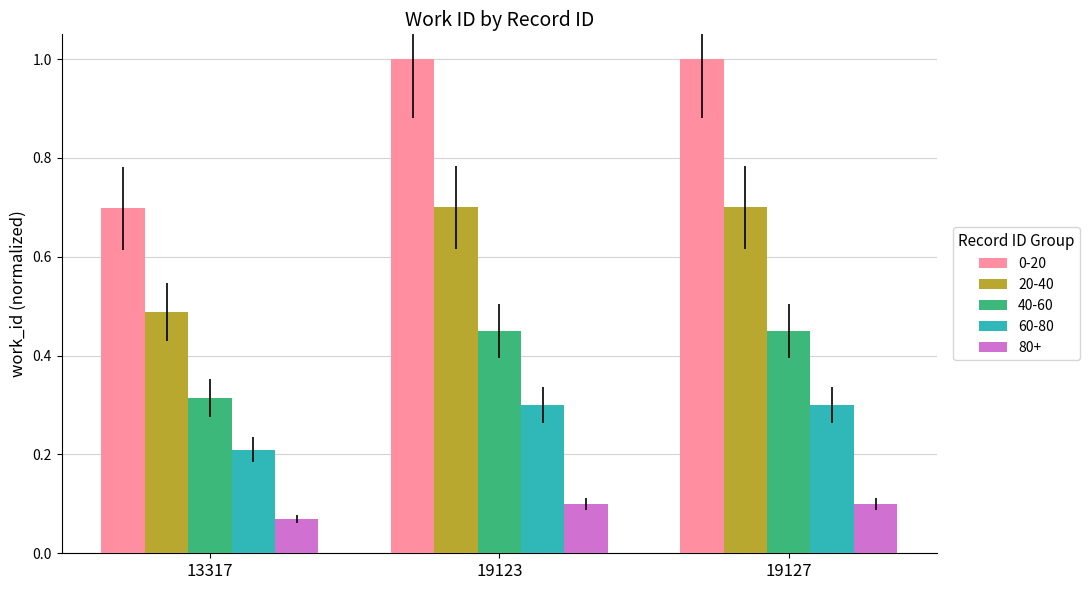

How many 80+ values are between 0 and 1?

3